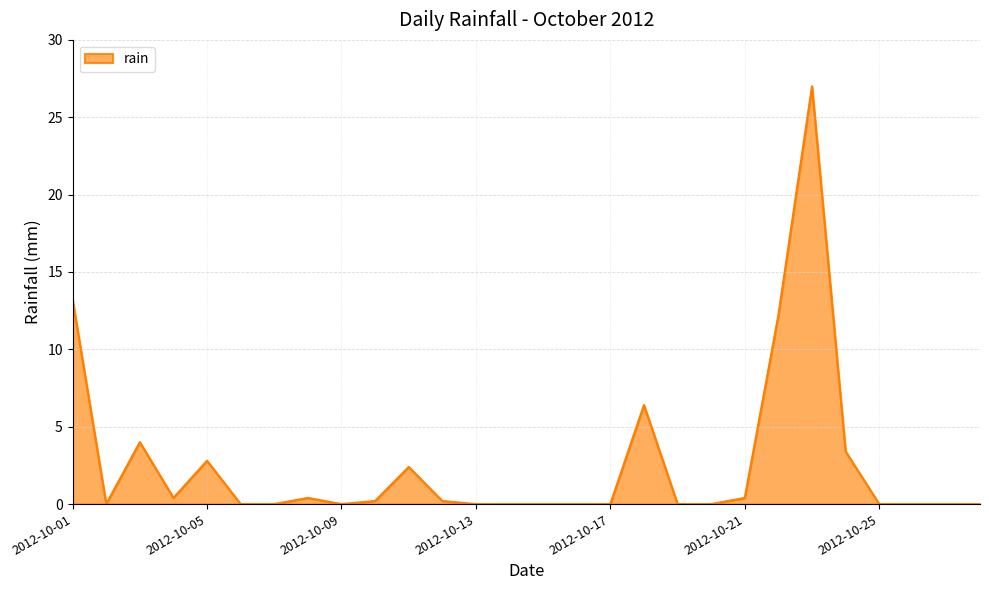

What is the difference between the maximum and minimum values?

27.0